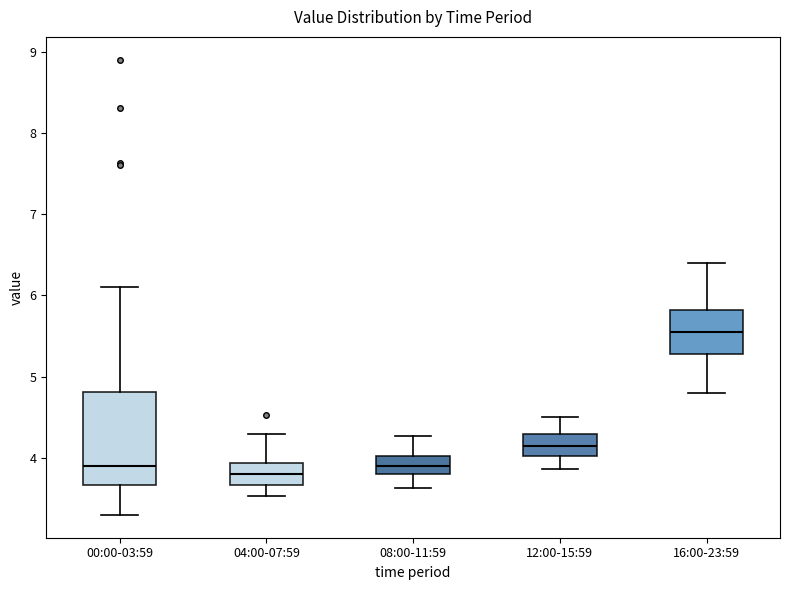

Reading left to right, transcribe this box plot: for each box, give where its median line is, the range the box spans, and where its two whiskers end, as read against the y-axis. The values are not printed on the chart, so give them approximately, as read against the axis.

00:00-03:59: median 3.9, box 3.7 to 4.8, whiskers 3.3 to 6.1
04:00-07:59: median 3.8, box 3.7 to 3.9, whiskers 3.5 to 4.3
08:00-11:59: median 3.9, box 3.8 to 4.0, whiskers 3.6 to 4.3
12:00-15:59: median 4.2, box 4.0 to 4.3, whiskers 3.9 to 4.5
16:00-23:59: median 5.6, box 5.3 to 5.8, whiskers 4.8 to 6.4